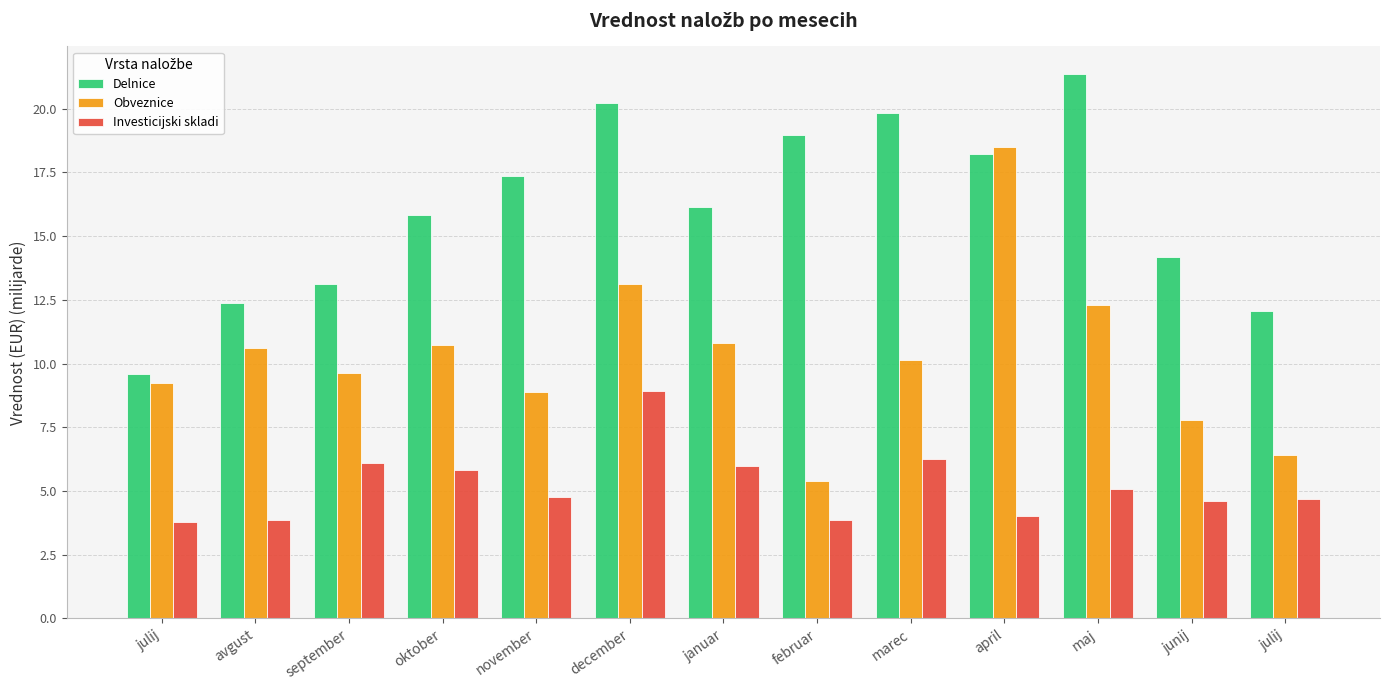

What is the value of the Investicijski skladi bar at the 2nd from the left?

3.9